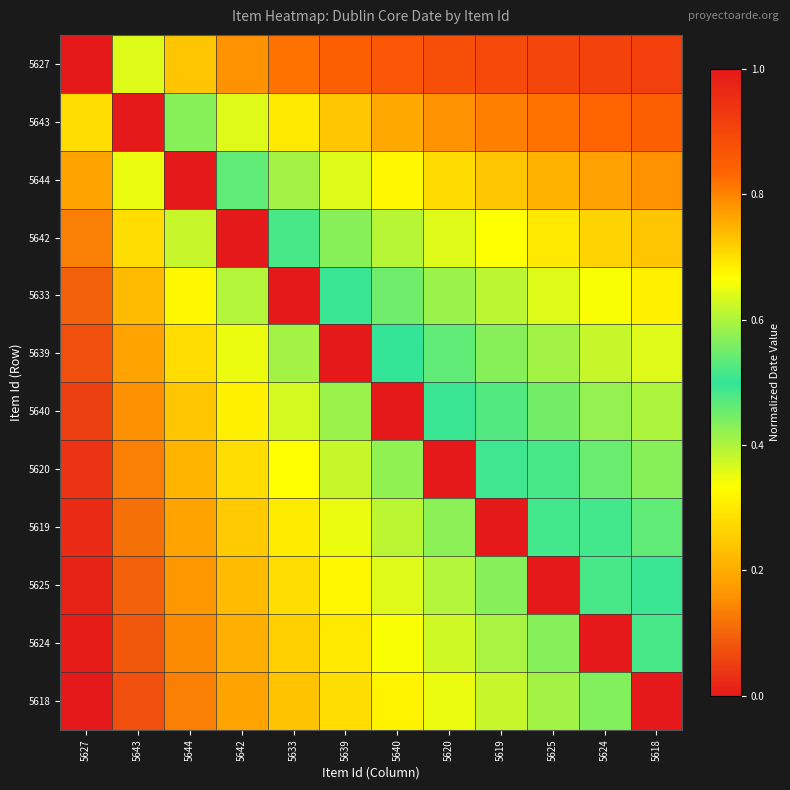

What is the greatest value displayed?

1.0